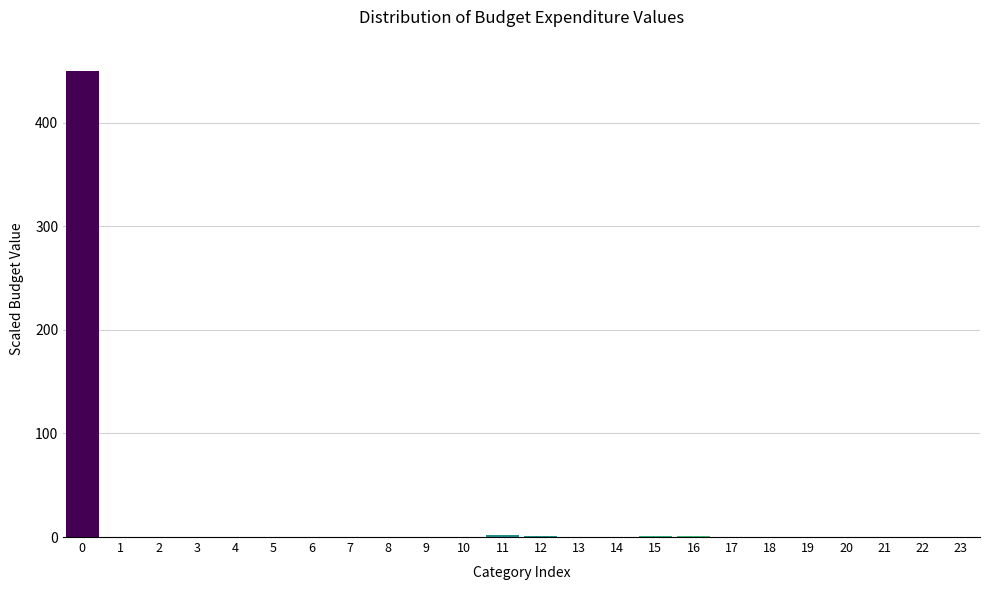

True or false: the data shows 1.5 at 11.

True